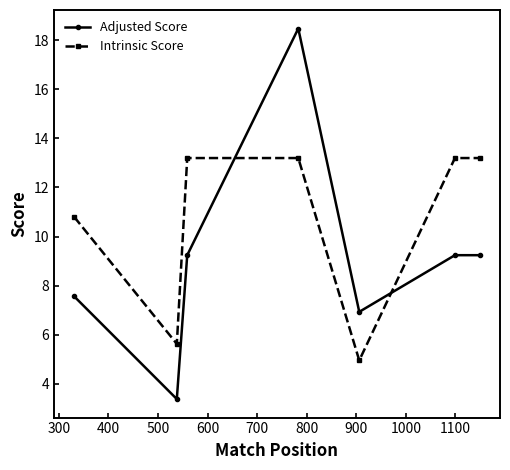

What is the highest value of the Intrinsic Score series?

13.2